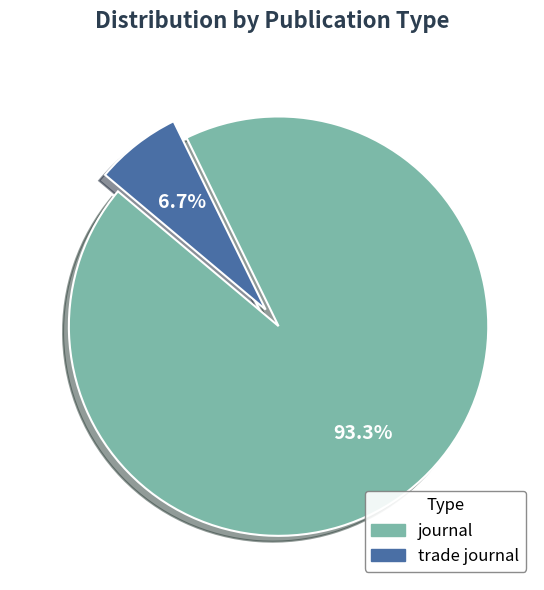

Is there any slice that represents more than half of the pie?

Yes